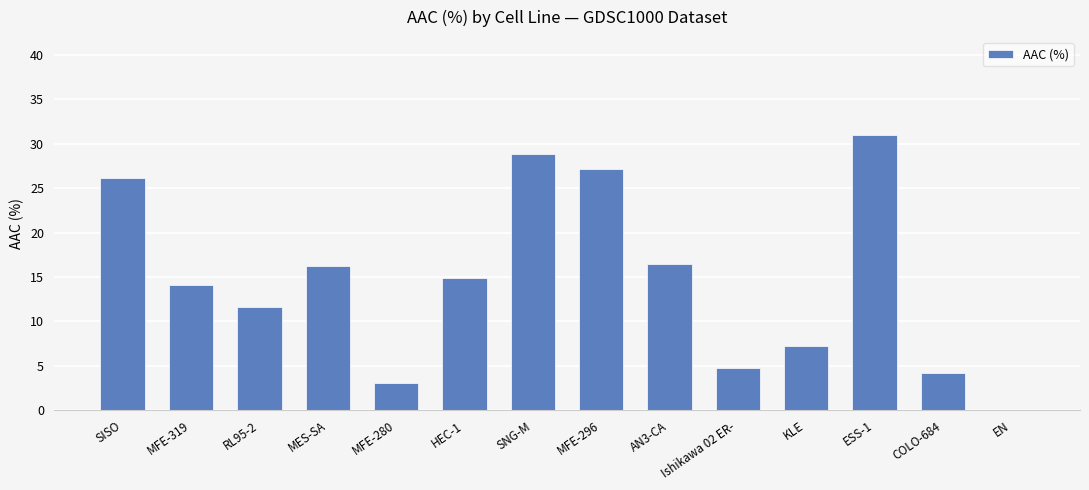

Is it true that the value at SISO is 11.4?

False